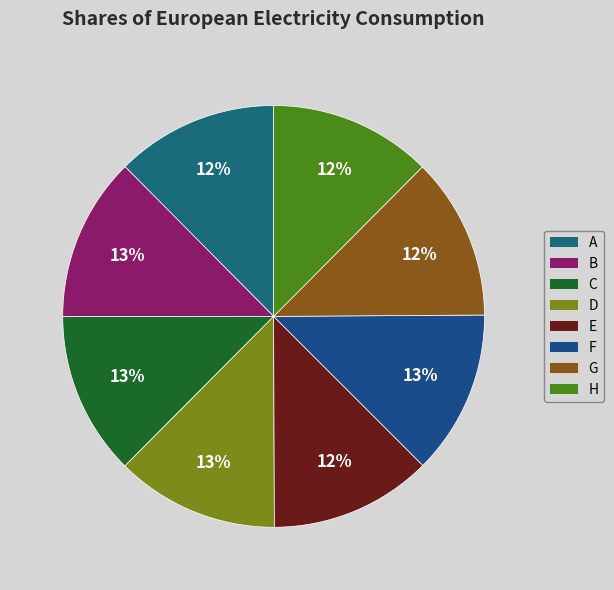

Is there a majority slice in this chart?

No